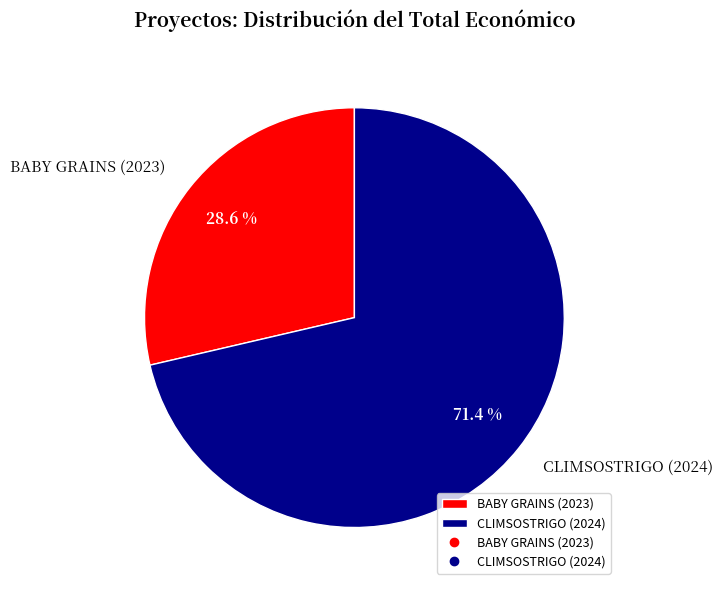

Is there a majority slice in this chart?

Yes